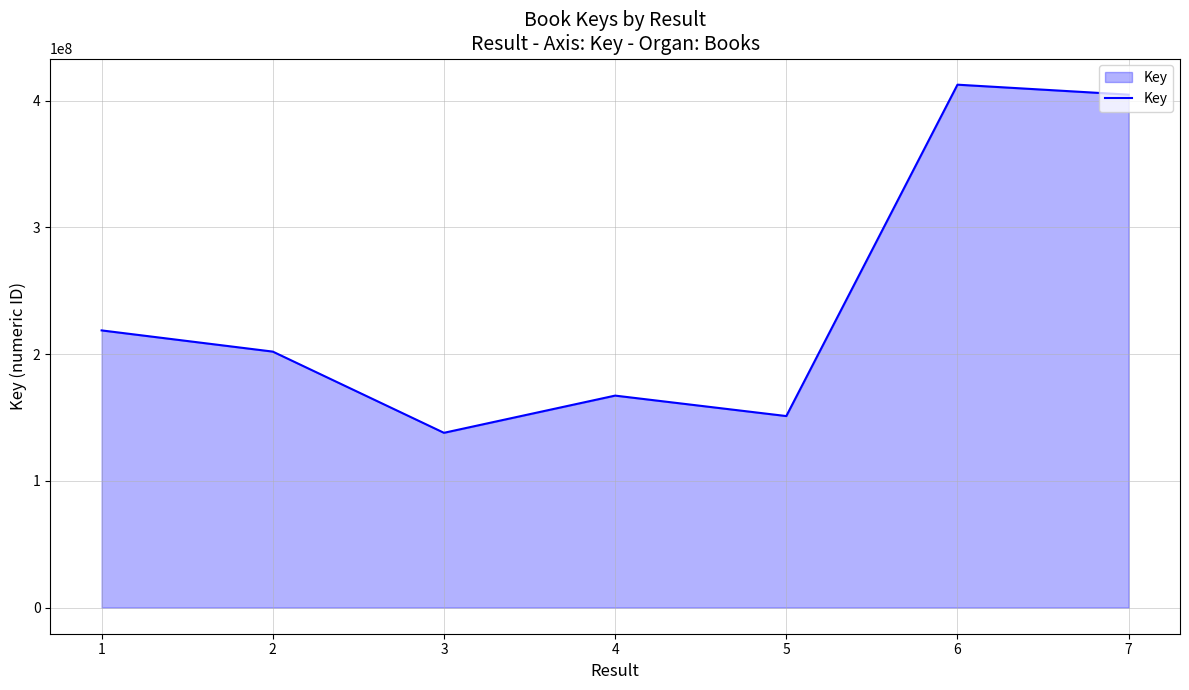

Where does the data first go above 201939172?

1